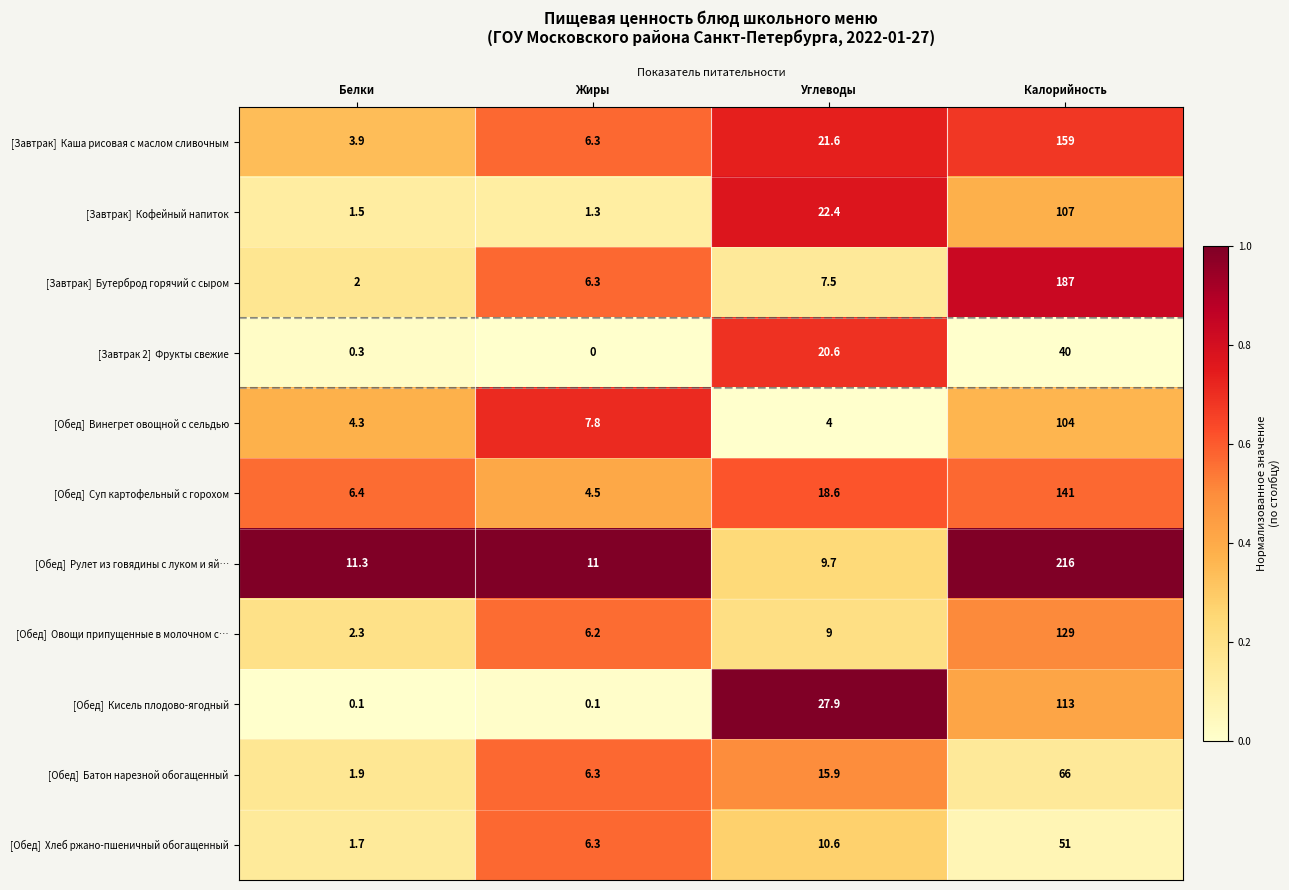

What is the spread (max minus min) of values at Жиры?

11.0